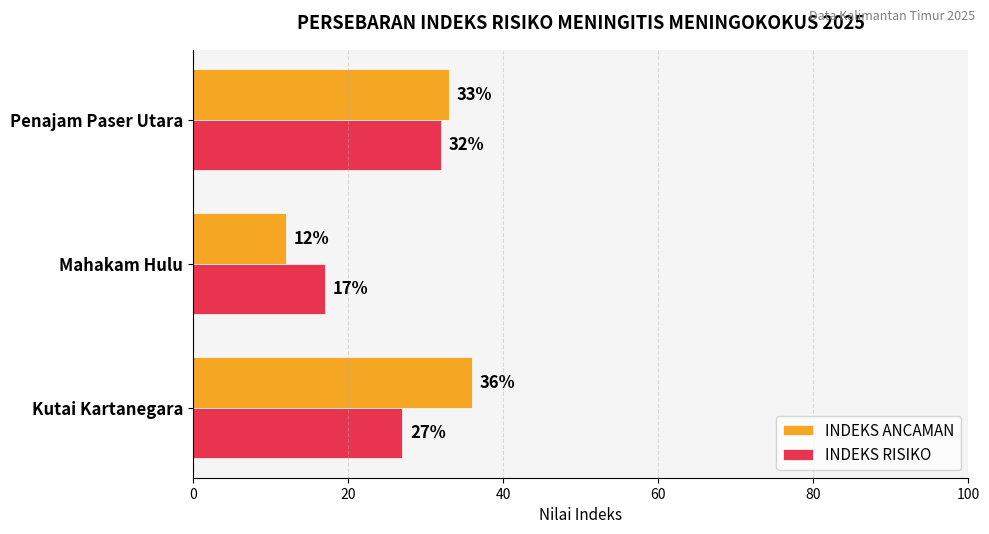

Which series changed the most between Mahakam Hulu and Penajam Paser Utara?

INDEKS ANCAMAN